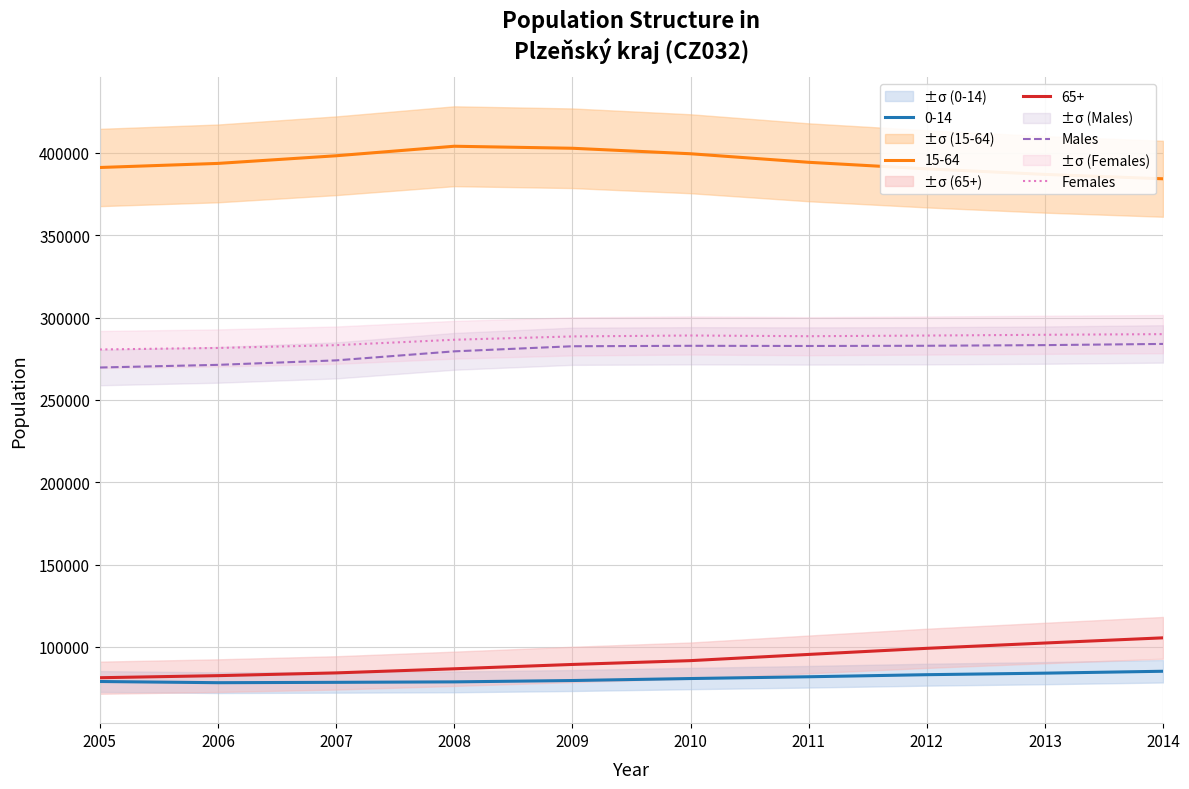

Does the chart display data point markers on the line(s)?

No